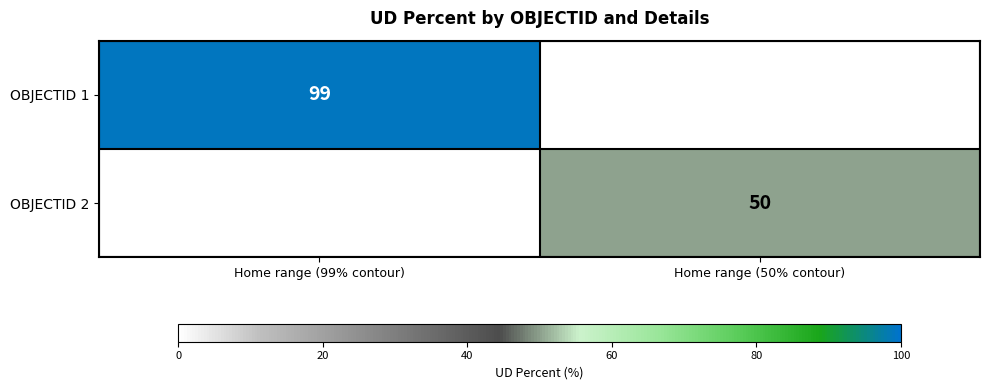

Is it true that OBJECTID 1 equals 177 at Home range (99% contour)?

False